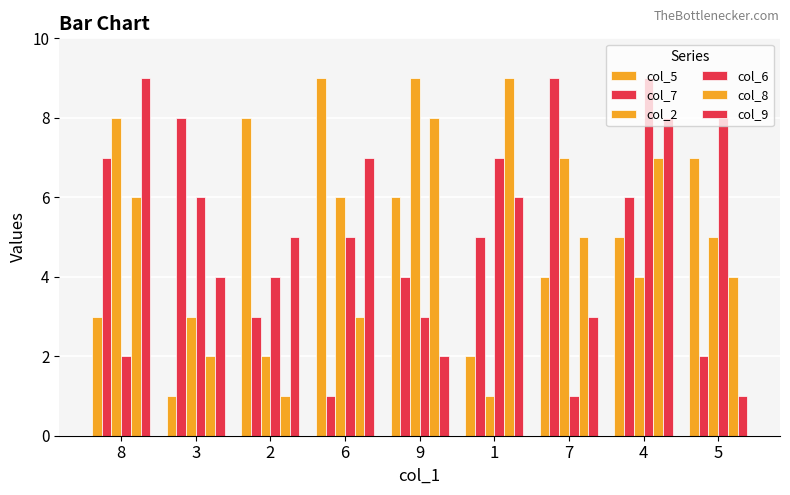

Are the bars horizontal?

No